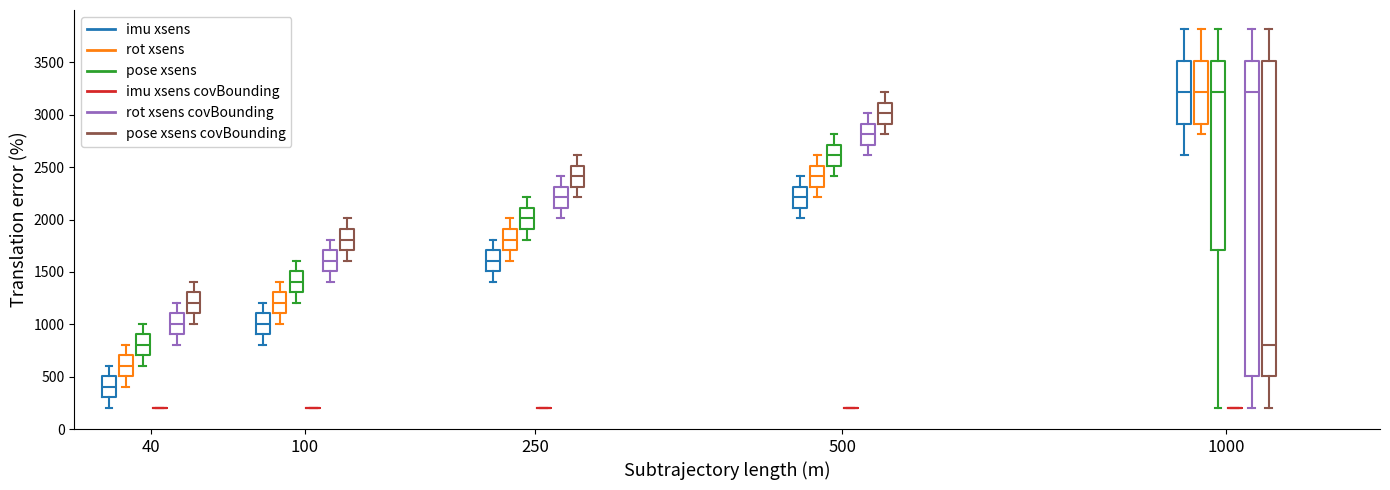

Reading left to right, read every box against the y-axis: the position of its median line, the range the box covers, and the ends of its whiskers. The values are not printed on the chart, so give them approximately, as read against the axis.

40 (imu xsens): median 400, box 300 to 500, whiskers 200 to 600
40 (rot xsens): median 600, box 500 to 700, whiskers 400 to 800
40 (pose xsens): median 800, box 700 to 900, whiskers 600 to 1000
40 (imu xsens covBounding): box collapsed to a line at 200, whiskers 200 to 200
40 (rot xsens covBounding): median 1000, box 900 to 1100, whiskers 800 to 1200
40 (pose xsens covBounding): median 1200, box 1100 to 1300, whiskers 1000 to 1400
100 (imu xsens): median 1000, box 900 to 1100, whiskers 800 to 1200
100 (rot xsens): median 1200, box 1100 to 1300, whiskers 1000 to 1400
100 (pose xsens): median 1400, box 1300 to 1500, whiskers 1200 to 1600
100 (imu xsens covBounding): box collapsed to a line at 200, whiskers 200 to 200
100 (rot xsens covBounding): median 1600, box 1500 to 1700, whiskers 1400 to 1800
100 (pose xsens covBounding): median 1800, box 1700 to 1900, whiskers 1600 to 2000
250 (imu xsens): median 1600, box 1500 to 1700, whiskers 1400 to 1800
250 (rot xsens): median 1800, box 1700 to 1900, whiskers 1600 to 2000
250 (pose xsens): median 2000, box 1900 to 2100, whiskers 1800 to 2200
250 (imu xsens covBounding): box collapsed to a line at 200, whiskers 200 to 200
250 (rot xsens covBounding): median 2200, box 2100 to 2300, whiskers 2000 to 2400
250 (pose xsens covBounding): median 2400, box 2300 to 2500, whiskers 2200 to 2600
500 (imu xsens): median 2200, box 2100 to 2300, whiskers 2000 to 2400
500 (rot xsens): median 2400, box 2300 to 2500, whiskers 2200 to 2600
500 (pose xsens): median 2600, box 2500 to 2700, whiskers 2400 to 2800
500 (imu xsens covBounding): box collapsed to a line at 200, whiskers 200 to 200
500 (rot xsens covBounding): median 2800, box 2700 to 2900, whiskers 2600 to 3000
500 (pose xsens covBounding): median 3000, box 2900 to 3100, whiskers 2800 to 3200
1000 (imu xsens): median 3200, box 2900 to 3500, whiskers 2600 to 3800
1000 (rot xsens): median 3200, box 2900 to 3500, whiskers 2800 to 3800
1000 (pose xsens): median 3200, box 1700 to 3500, whiskers 200 to 3800
1000 (imu xsens covBounding): box collapsed to a line at 200, whiskers 200 to 200
1000 (rot xsens covBounding): median 3200, box 500 to 3500, whiskers 200 to 3800
1000 (pose xsens covBounding): median 800, box 500 to 3500, whiskers 200 to 3800